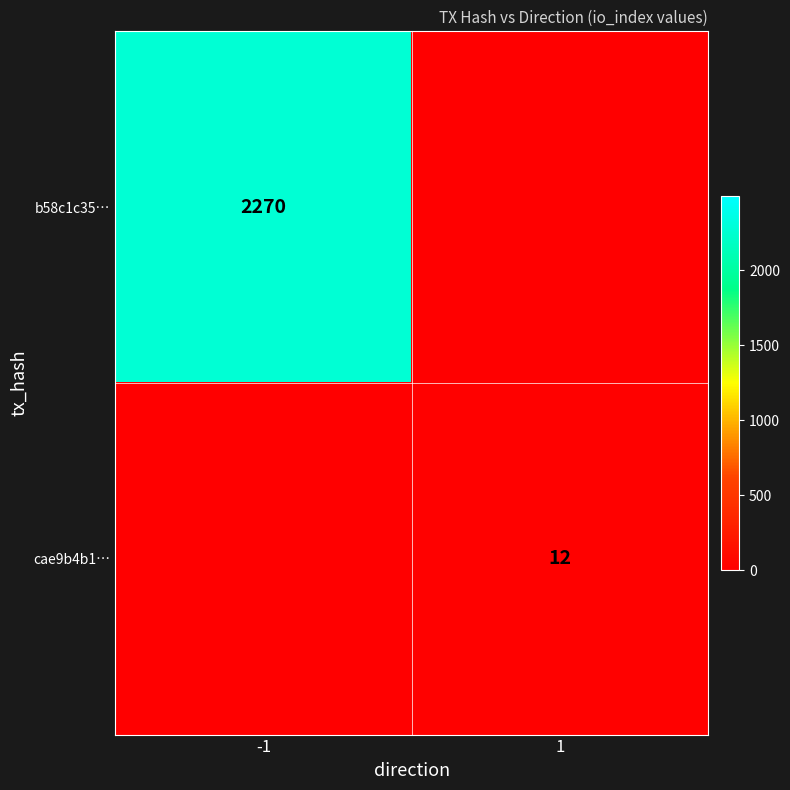

The value of b58c1c35… at -1 is 2270. True or false?

True